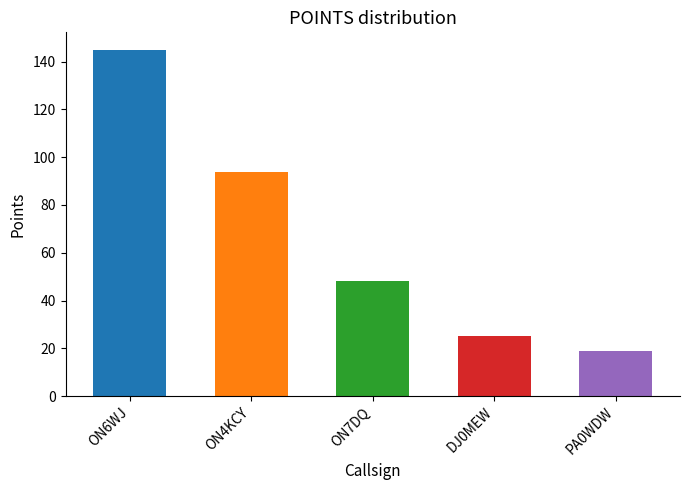

What is the label of the 2nd bar from the left?

ON4KCY